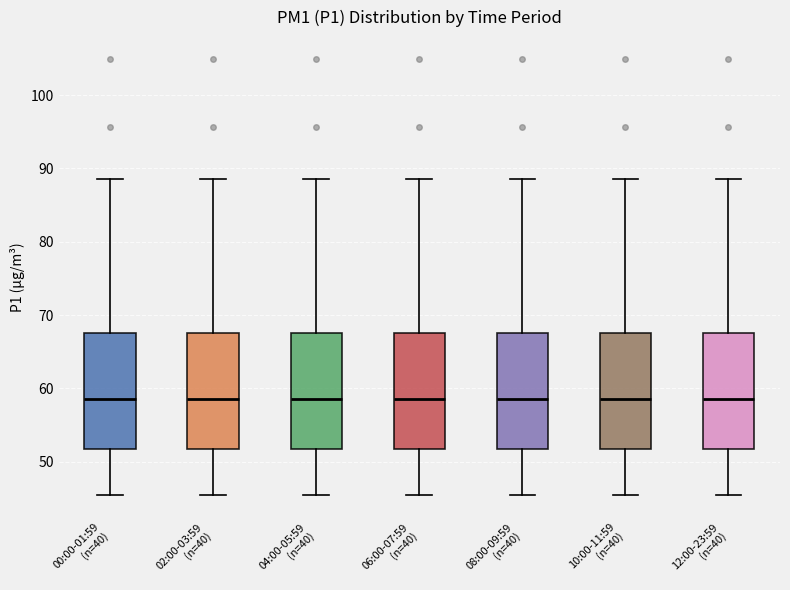

Reading left to right, transcribe this box plot: for each box, give where its median line is, the range the box spans, and where its two whiskers end, as read against the y-axis. The values are not printed on the chart, so give them approximately, as read against the axis.

00:00-01:59 (n=40): median 59, box 52 to 68, whiskers 45 to 89
02:00-03:59 (n=40): median 59, box 52 to 68, whiskers 45 to 89
04:00-05:59 (n=40): median 59, box 52 to 68, whiskers 45 to 89
06:00-07:59 (n=40): median 59, box 52 to 68, whiskers 45 to 89
08:00-09:59 (n=40): median 59, box 52 to 68, whiskers 45 to 89
10:00-11:59 (n=40): median 59, box 52 to 68, whiskers 45 to 89
12:00-23:59 (n=40): median 59, box 52 to 68, whiskers 45 to 89